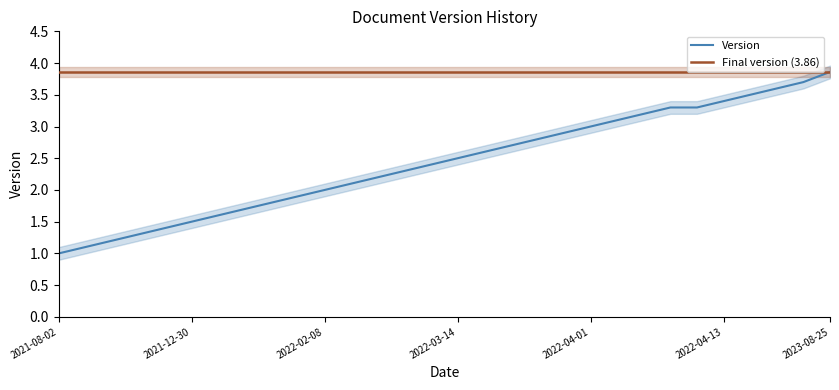

The chart shows a value of 4.8 at 2022-03-26. True or false?

False